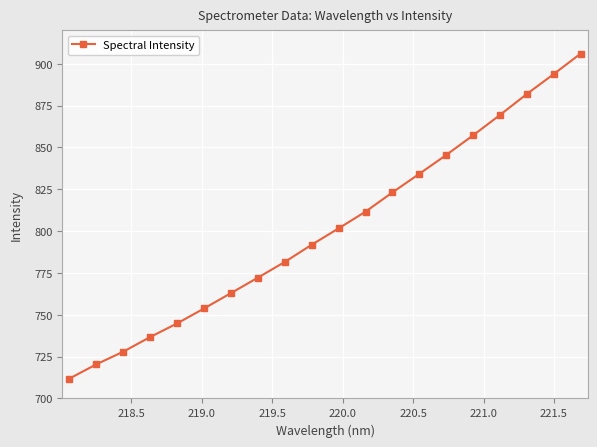

True or false: the data has more than 2 interior local peaks.

False